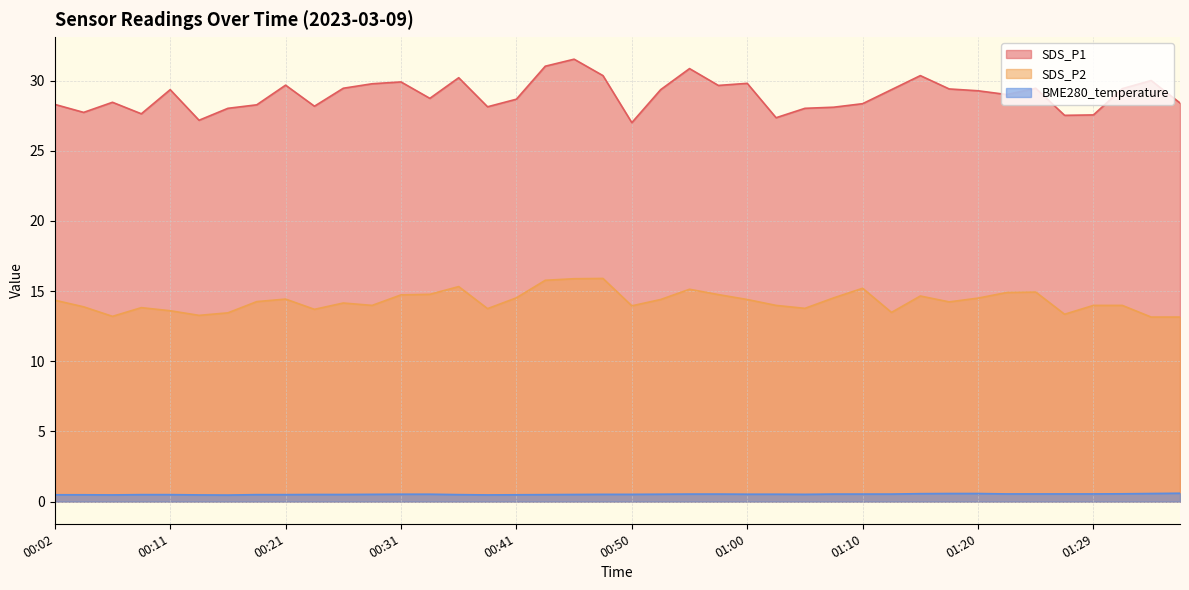

What is the minimum value shown in the chart?

0.5